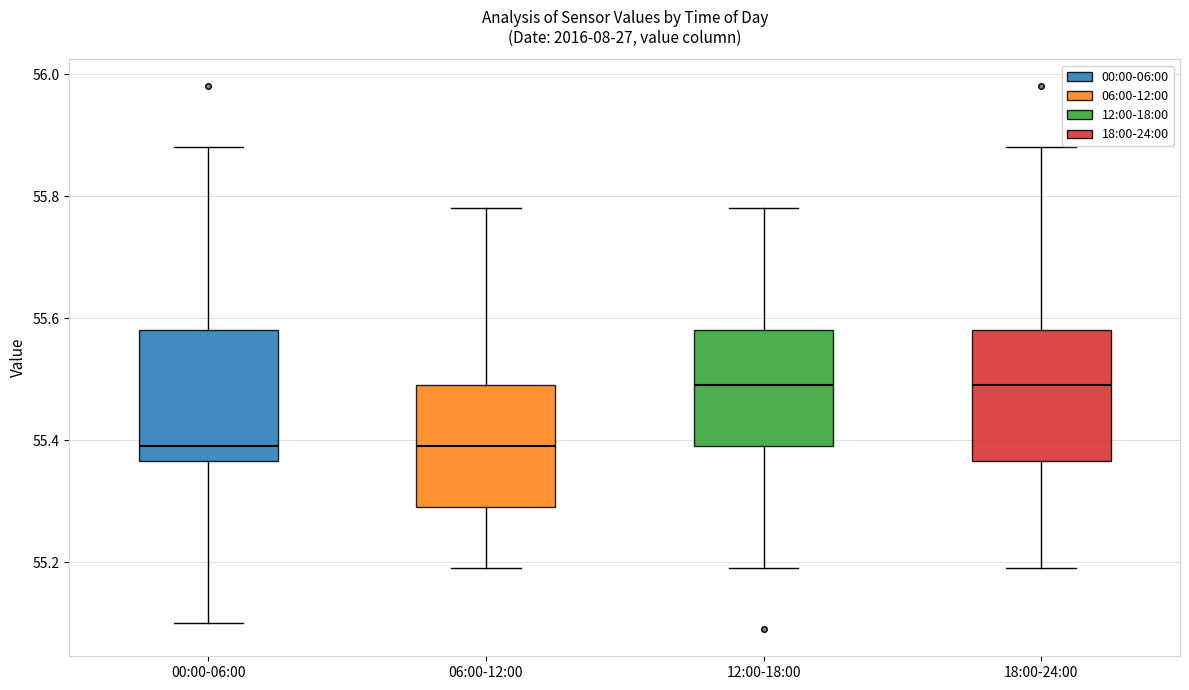

Reading left to right, transcribe this box plot: for each box, give where its median line is, the range the box spans, and where its two whiskers end, as read against the y-axis. The values are not printed on the chart, so give them approximately, as read against the axis.

00:00-06:00: median 55.40, box 55.36 to 55.58, whiskers 55.10 to 55.88
06:00-12:00: median 55.40, box 55.30 to 55.50, whiskers 55.20 to 55.78
12:00-18:00: median 55.50, box 55.40 to 55.58, whiskers 55.20 to 55.78
18:00-24:00: median 55.50, box 55.36 to 55.58, whiskers 55.20 to 55.88